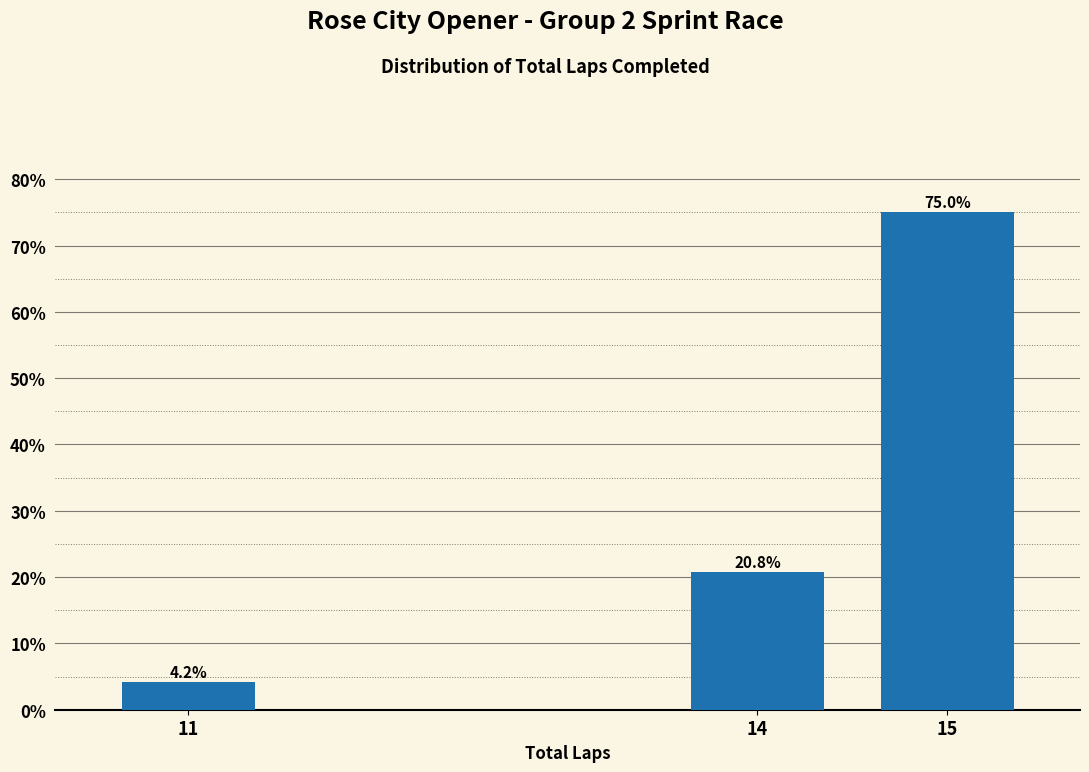

Reading left to right, what are all the values shown in this chart?

11=4.2	14=20.8	15=75.0